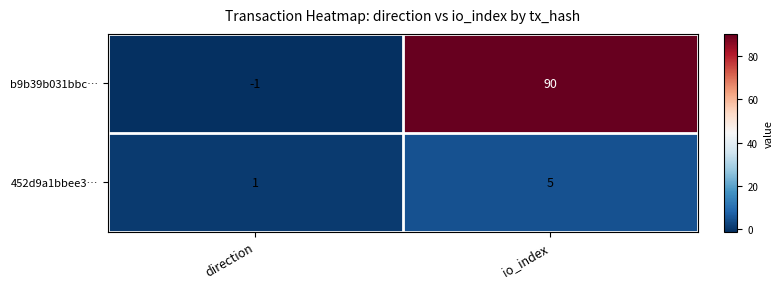

What is the average value of the 452d9a1bbee3… series?

3